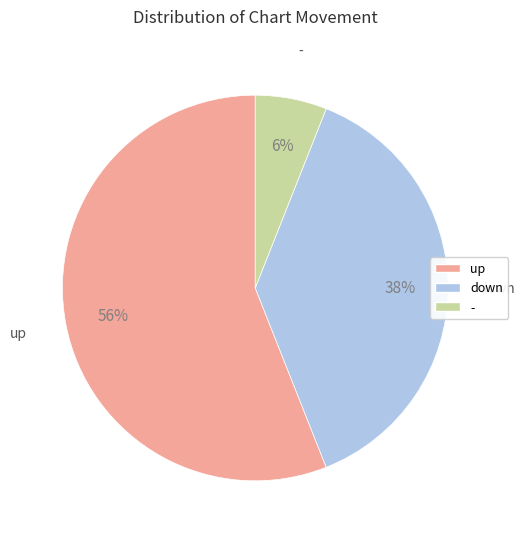

Between up and -, which is larger?

up